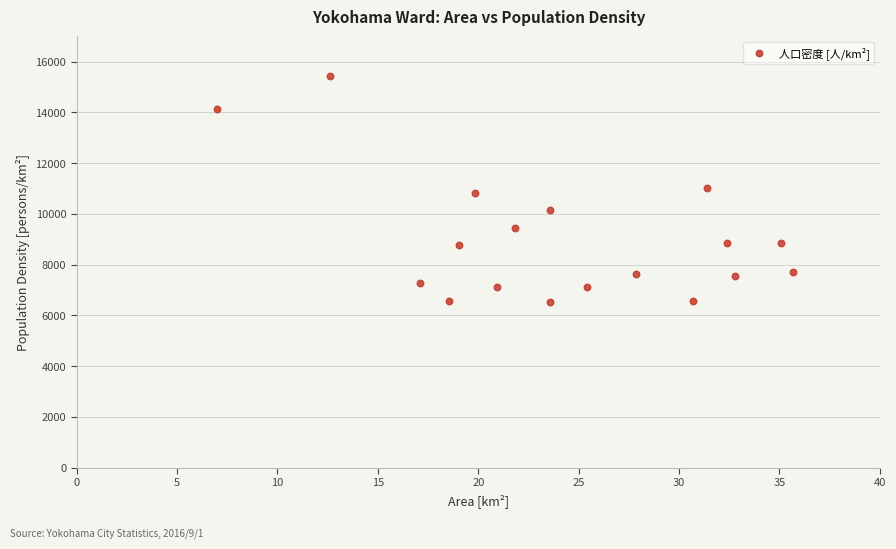

What is the range of Y values (max minus min)?

8892